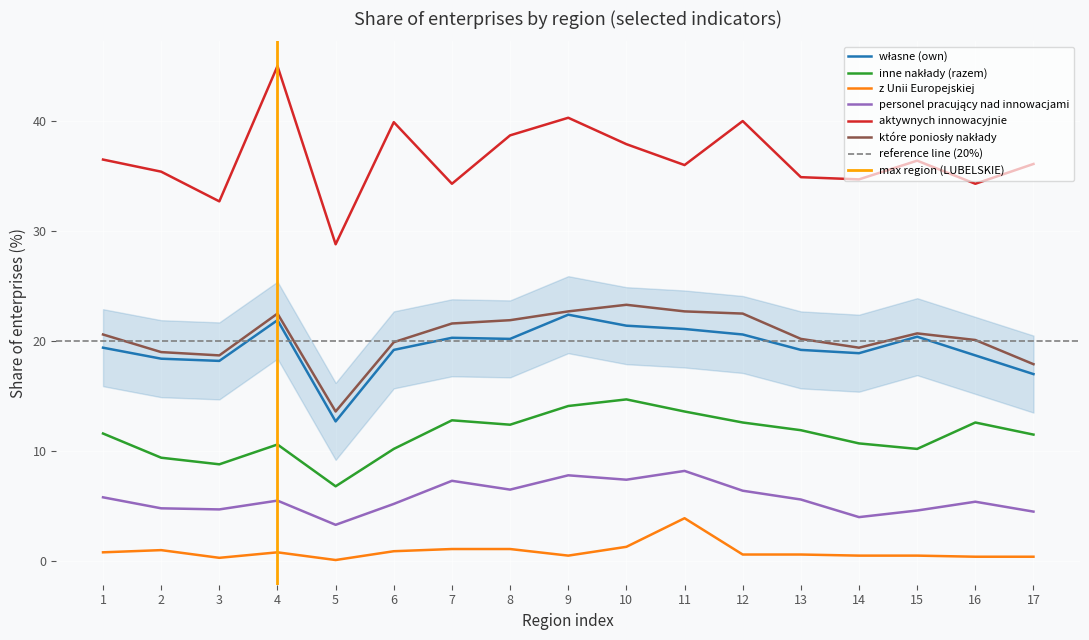

What is the sum of the z Unii Europejskiej values at 9 and 17?

0.9